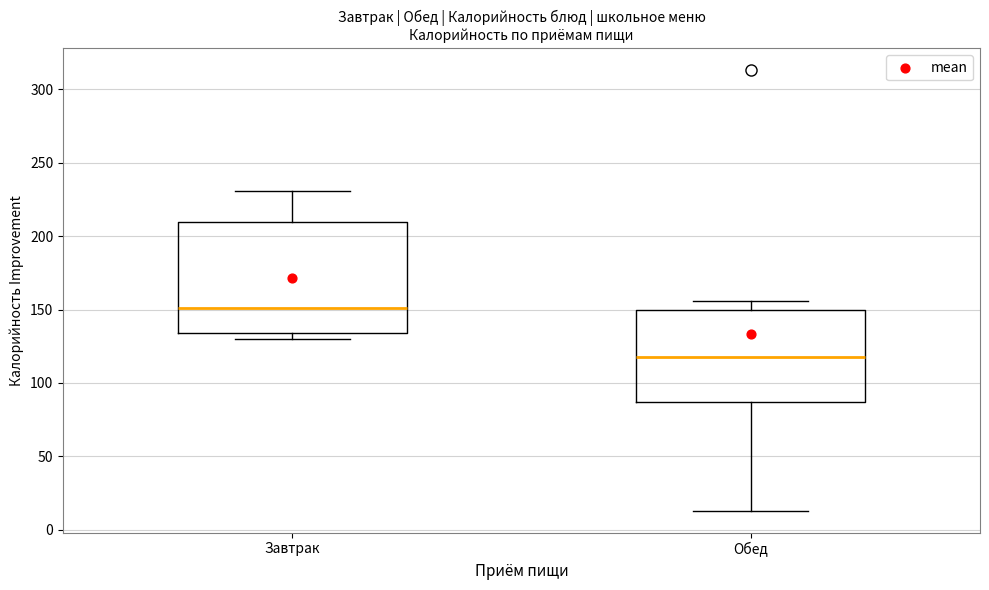

Comparing the boxes themselves (not the whiskers), which one is the tallest?

Завтрак